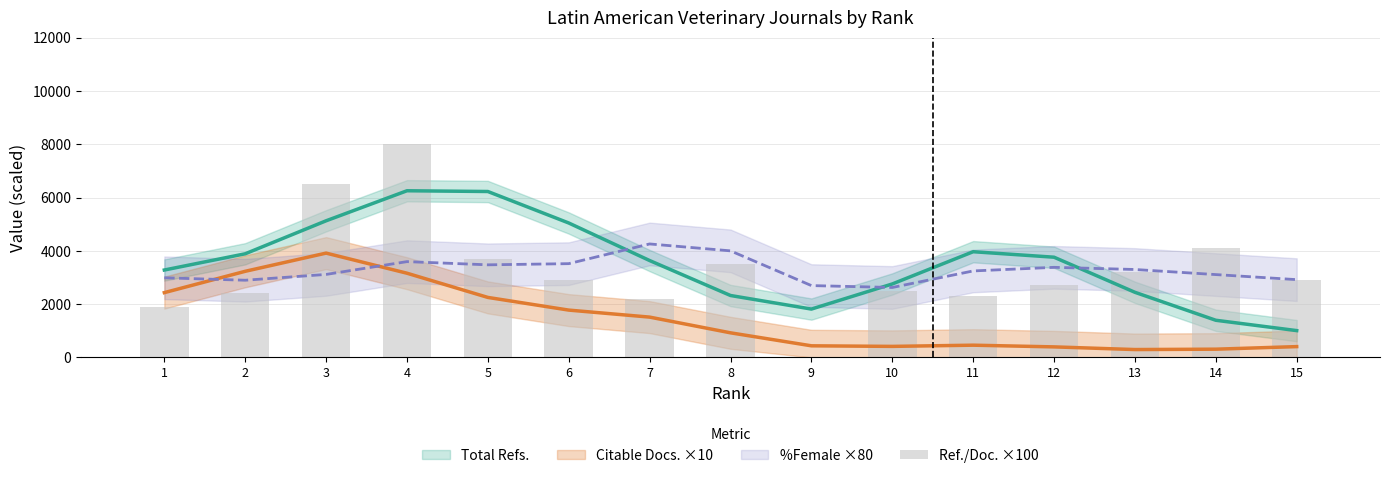

Is it true that the value at 10 is 2500?

True